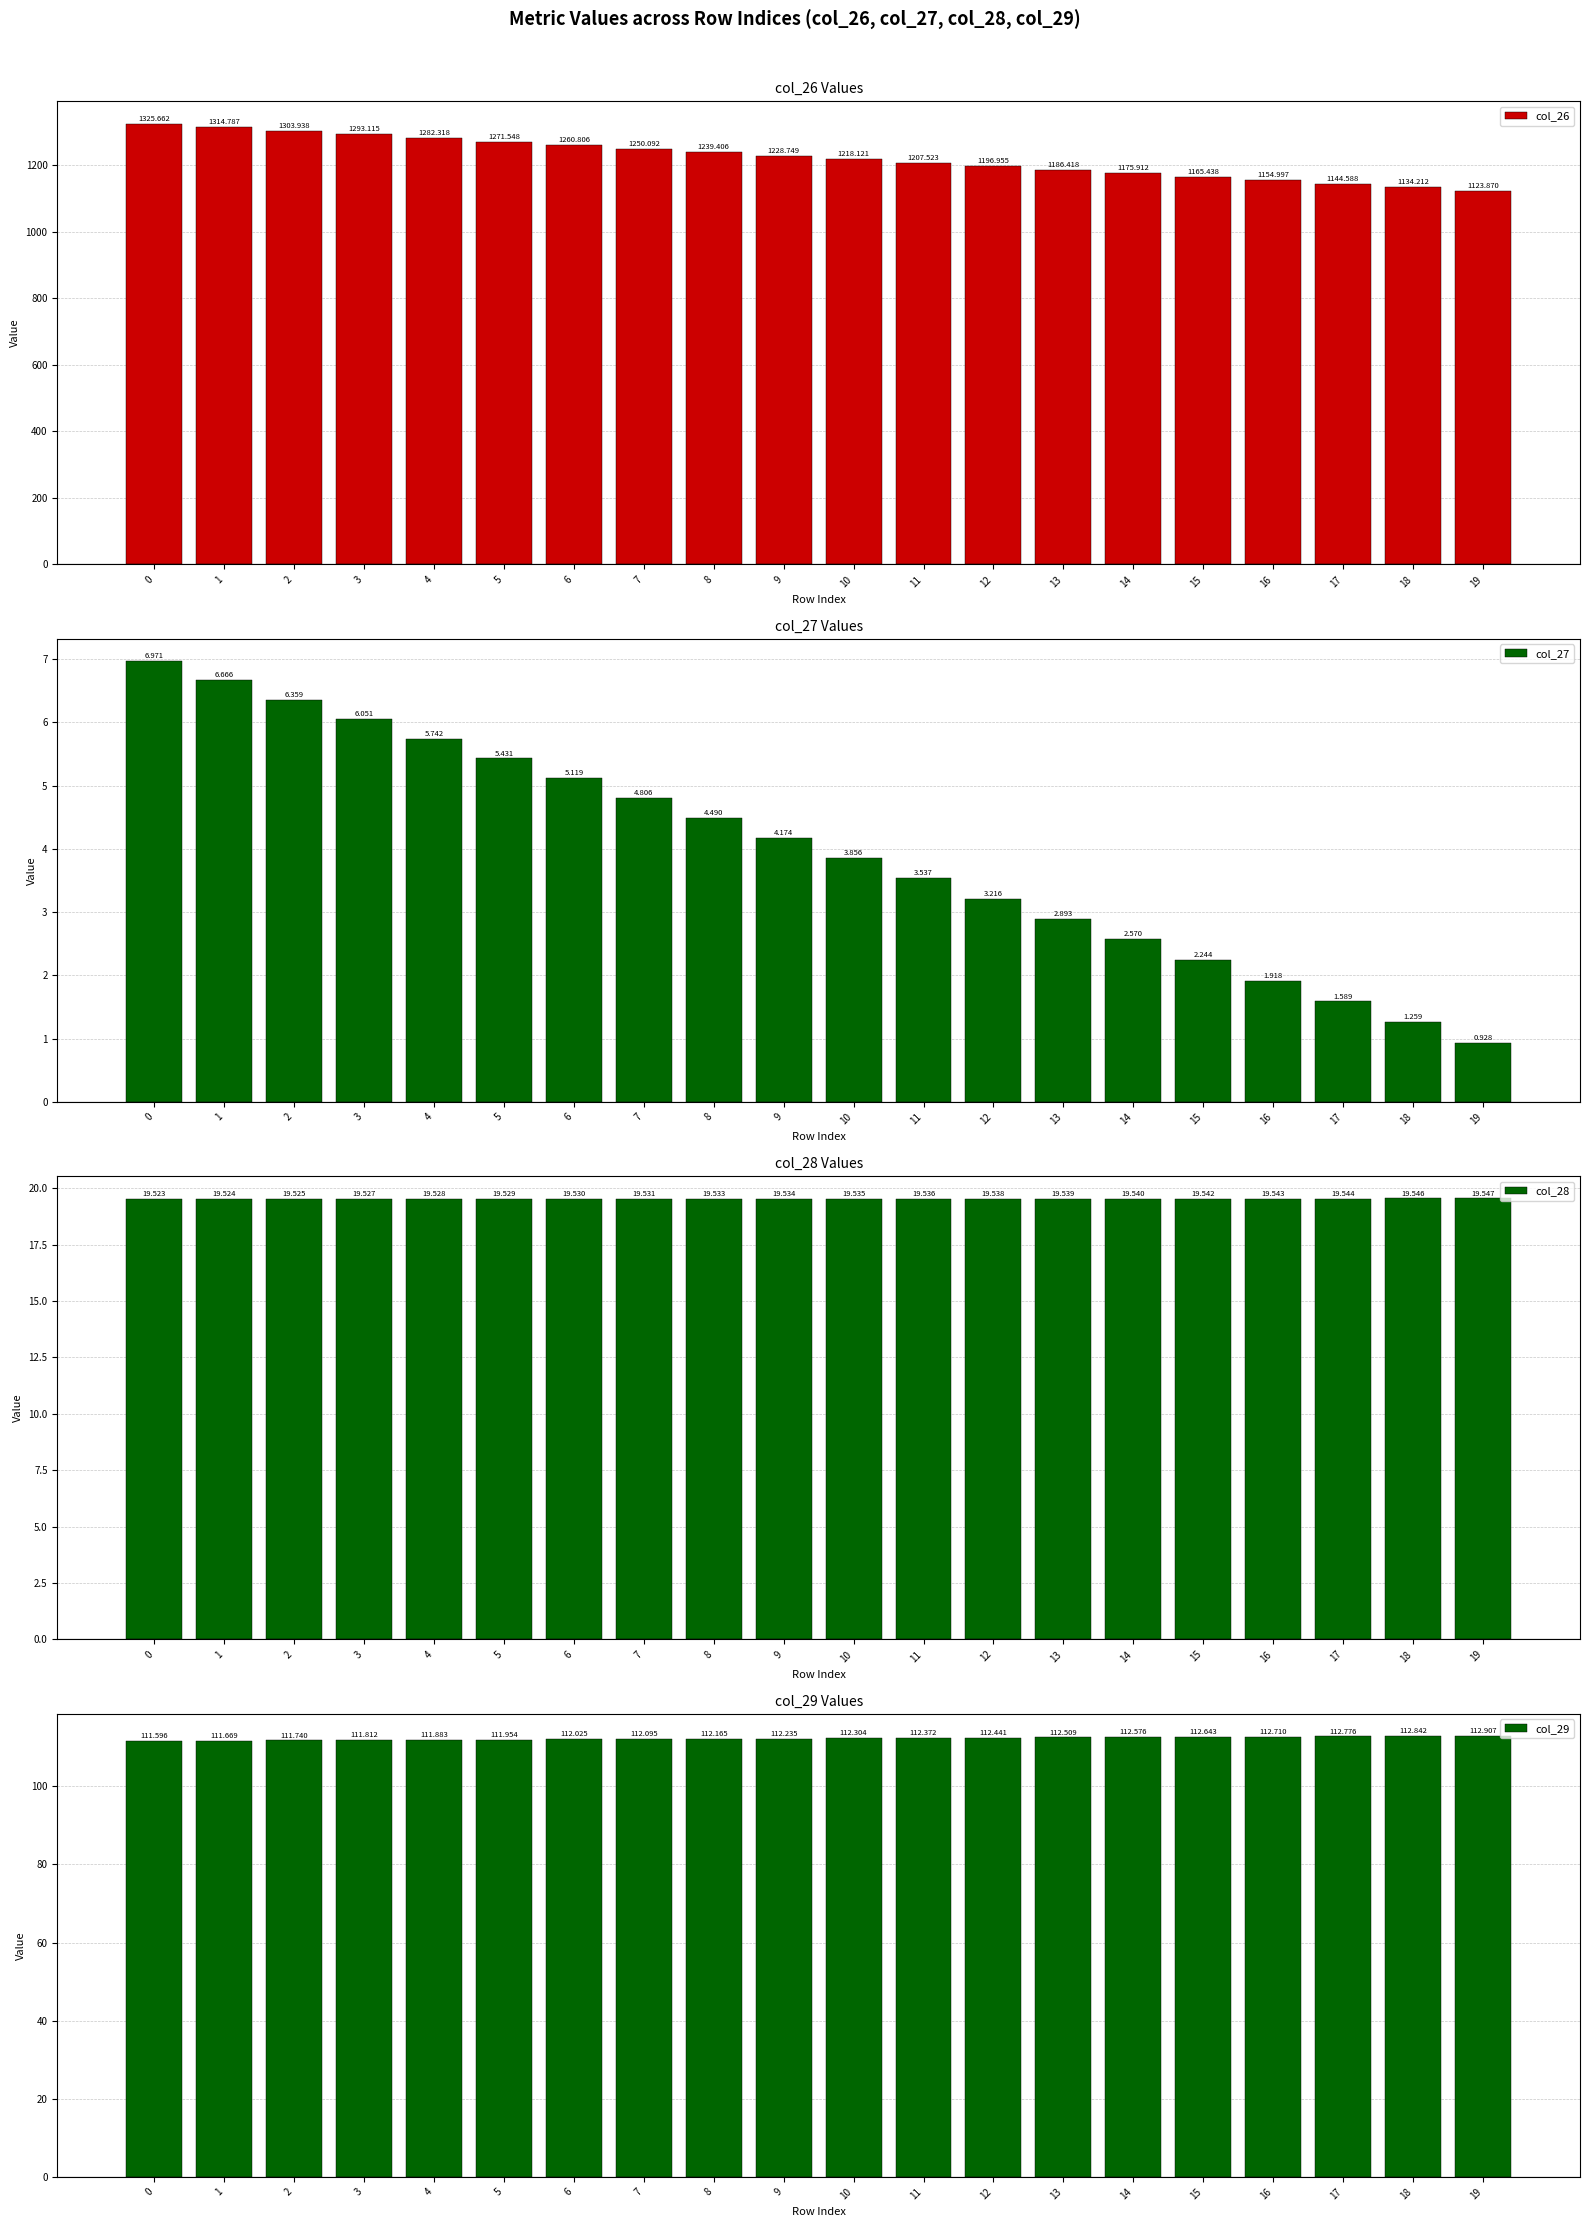

List the labels in order of col_27 value, smallest first.

19, 18, 17, 16, 15, 14, 13, 12, 11, 10, 9, 8, 7, 6, 5, 4, 3, 2, 1, 0